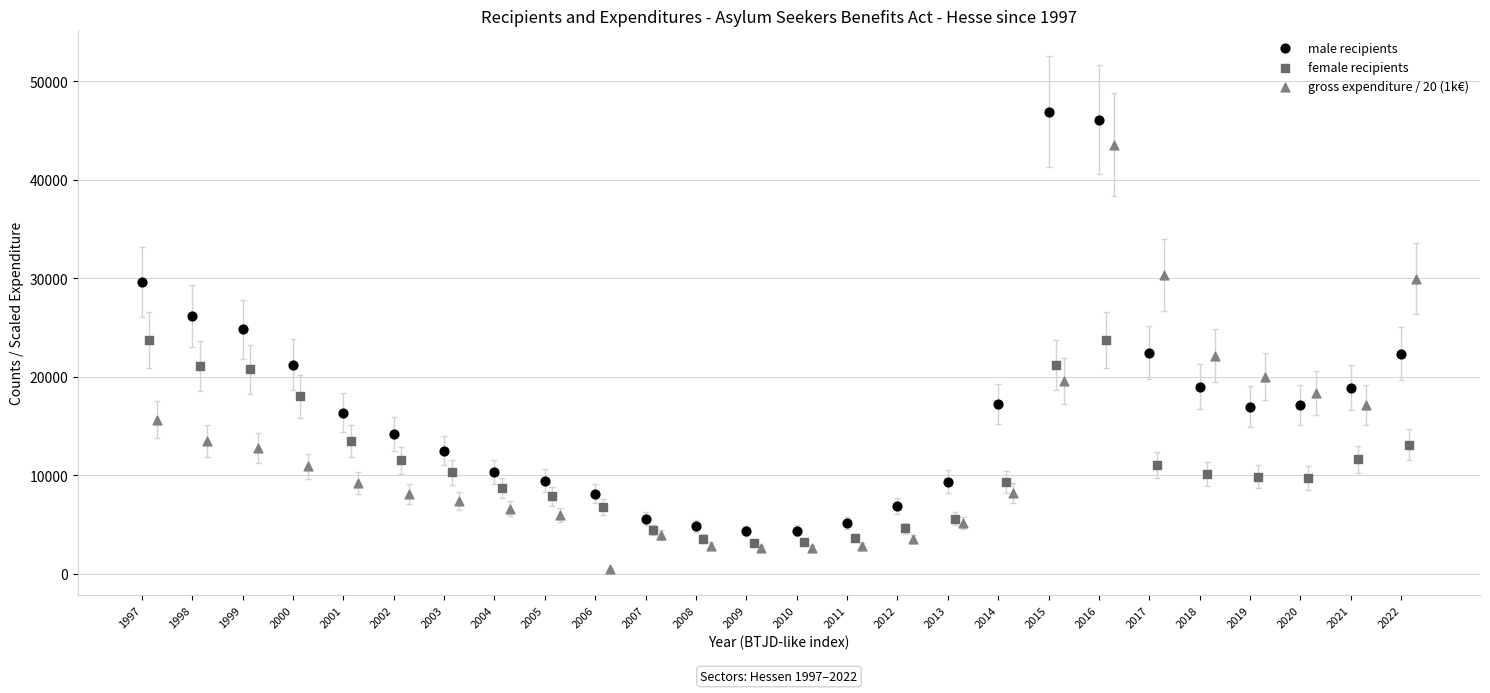

Which series contains the highest Y value?

male recipients